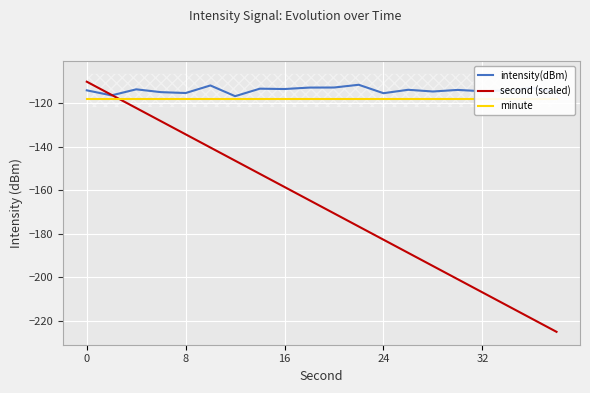

The value of intensity(dBm) at 8 is -115.2. True or false?

True